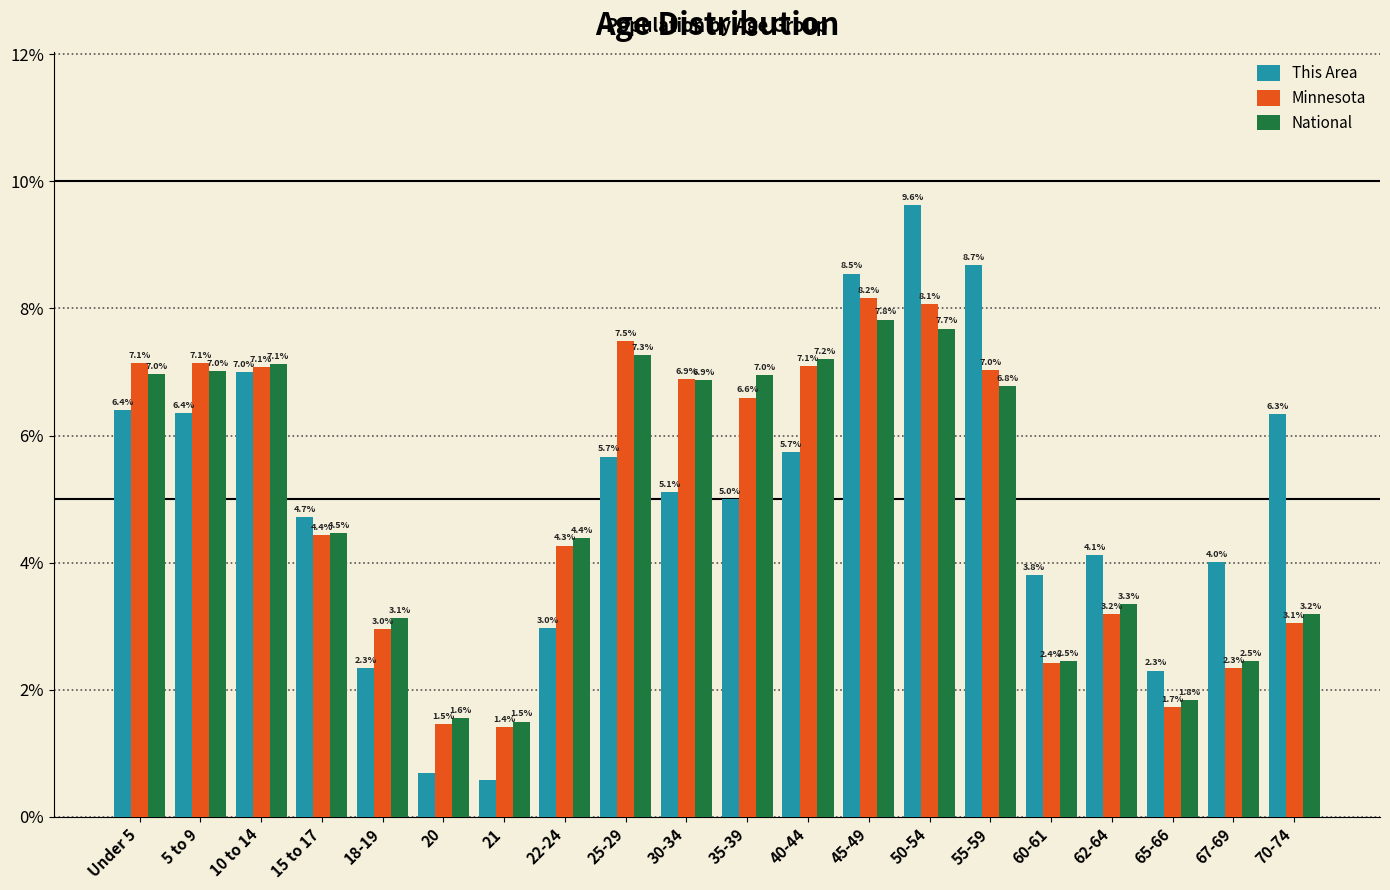

Which series changed the most between 18-19 and 45-49?

This Area